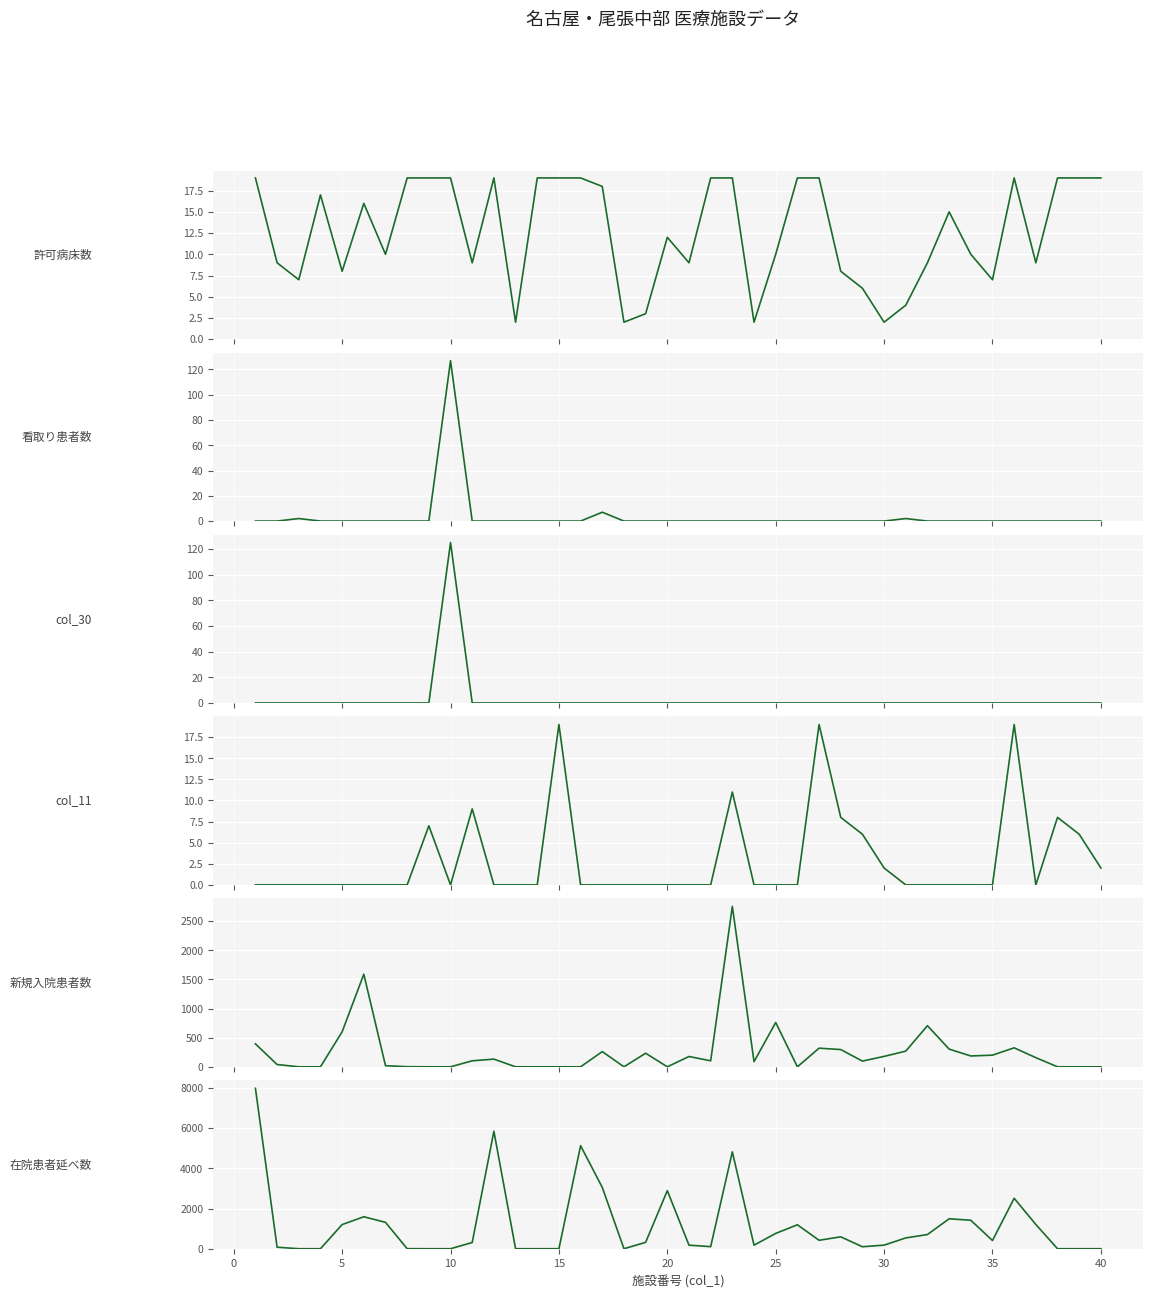

The col_30 series shows -40 at 35. True or false?

False